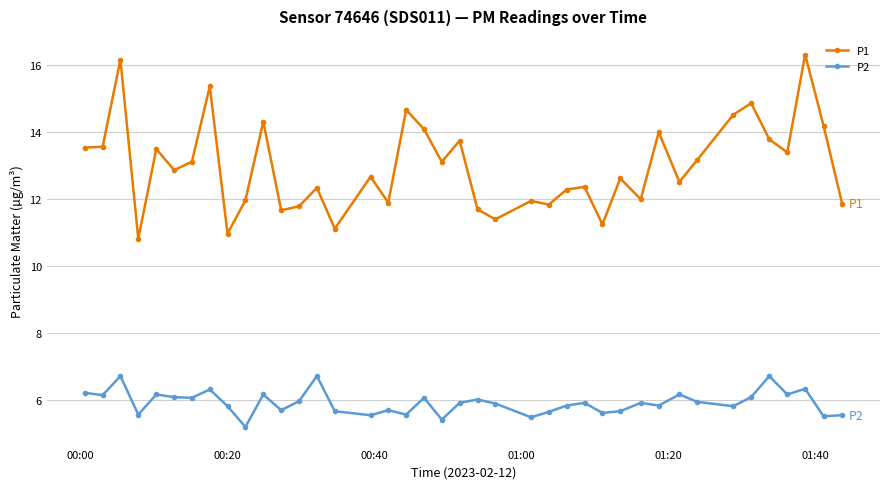

How many lines are shown in the chart?

2